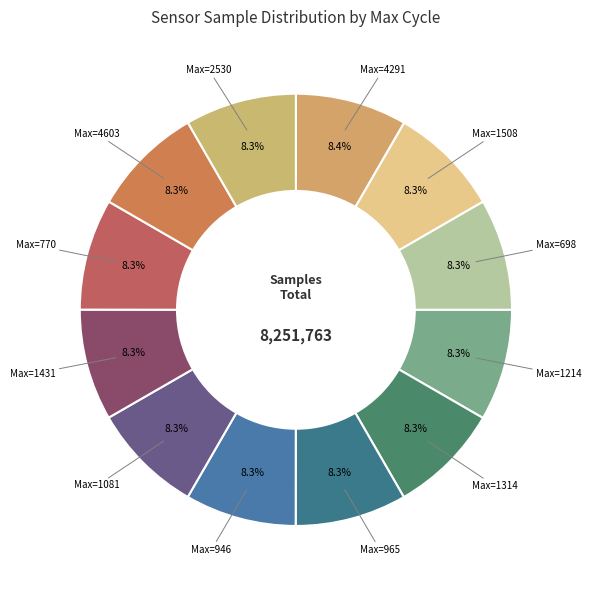

Approximately how many times larger is the value at Max=1081 compared to Max=2530?

1.0